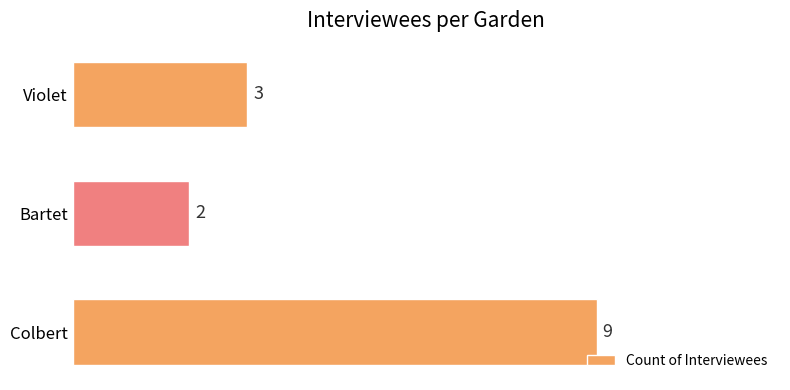

Count the number of data series in this chart.

1